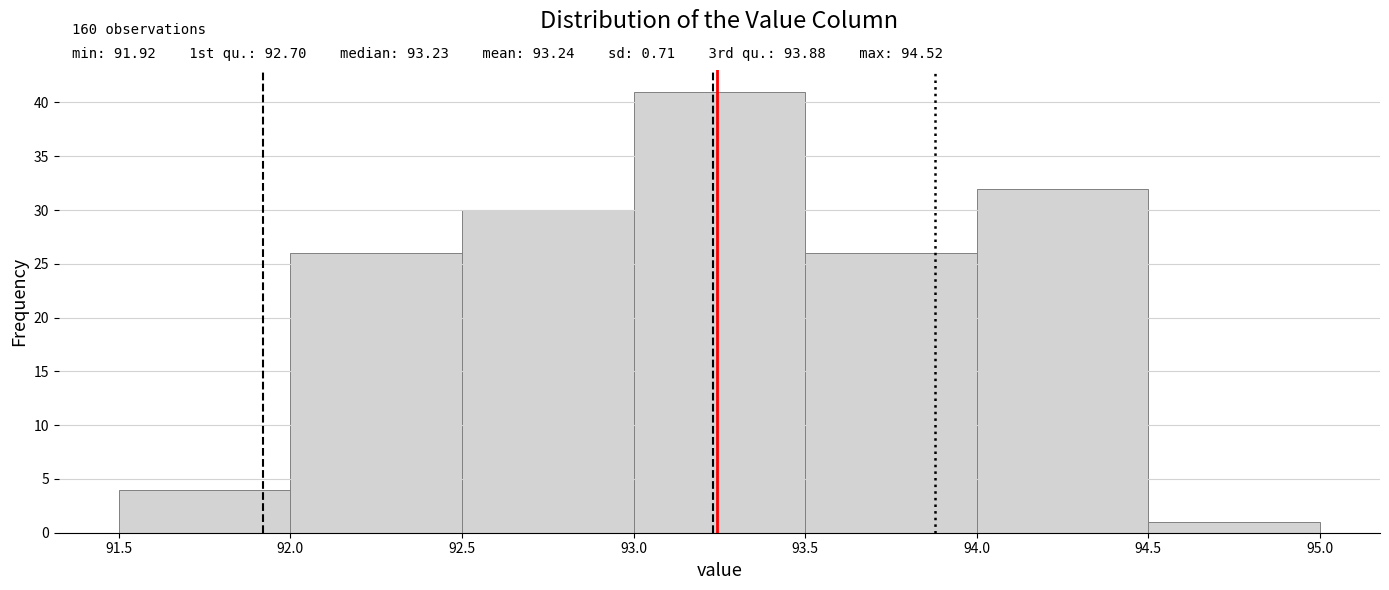

Over which range of the x-axis is the bar tallest?

93.0 to 93.5